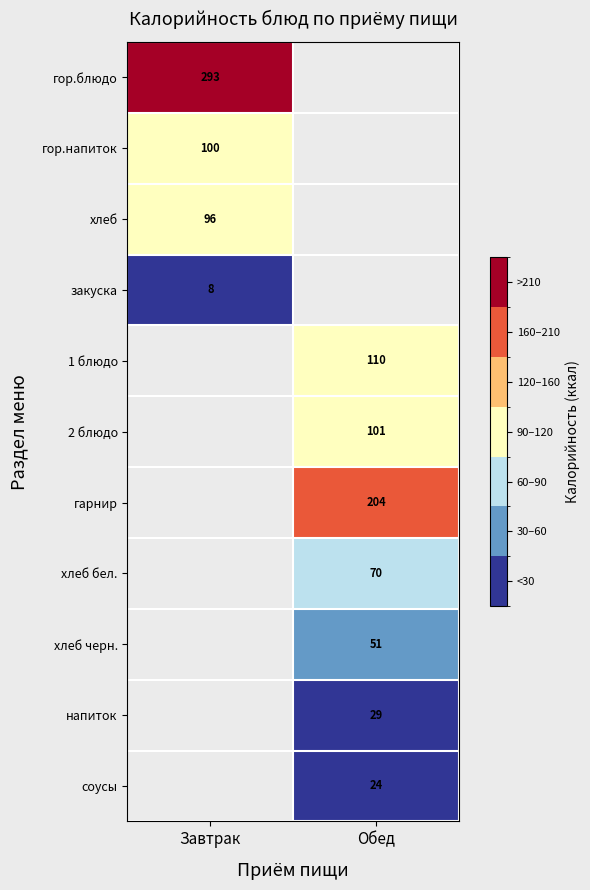

The value of 1 блюдо at Обед is 110. True or false?

True